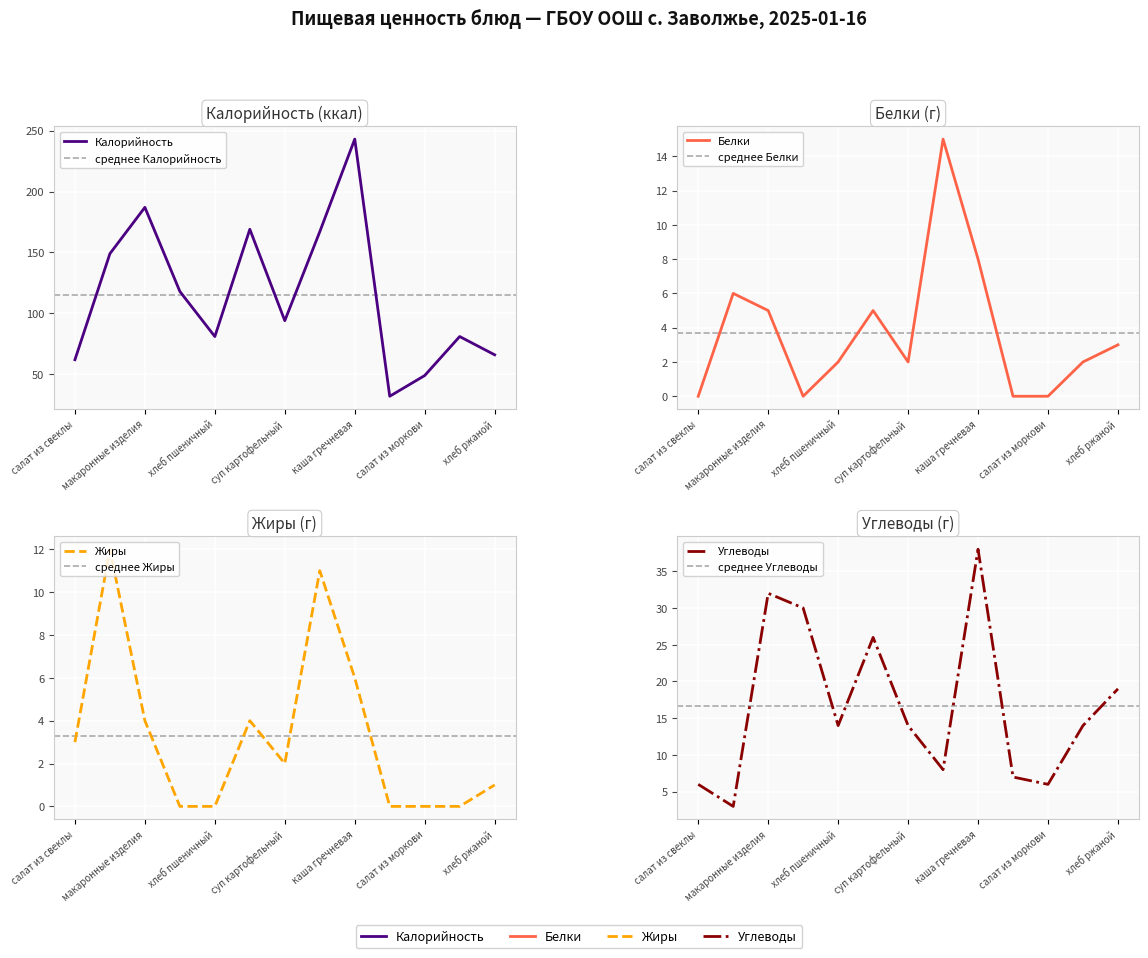

Rank the series by their maximum value, from lowest to highest.

Жиры, Белки, Углеводы, Калорийность